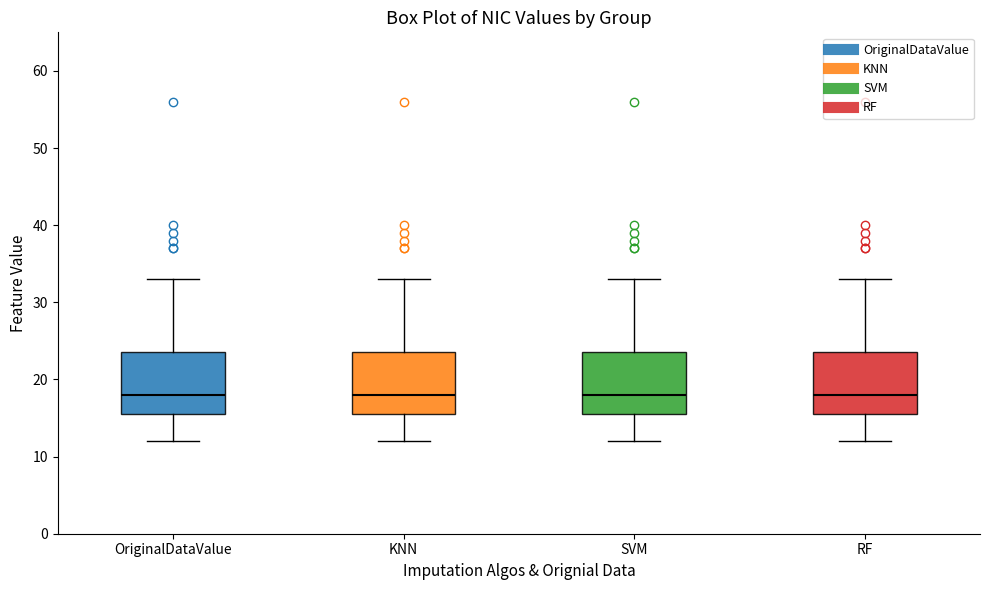

Where does the median line of the box for SVM sit on the y-axis? The values are not printed on the chart, so give them approximately, as read against the axis.

18